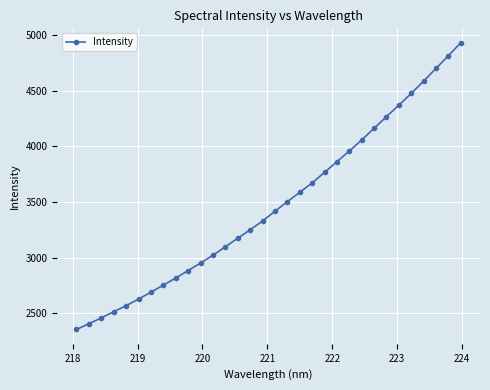

What is the average value?

3470.2